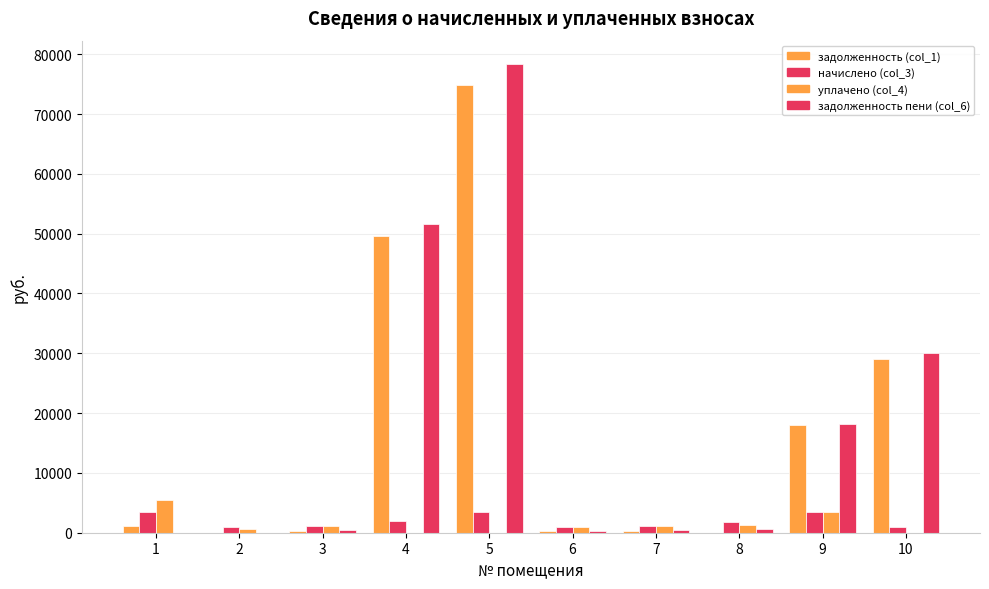

At which category is the sum across all series the highest?

5